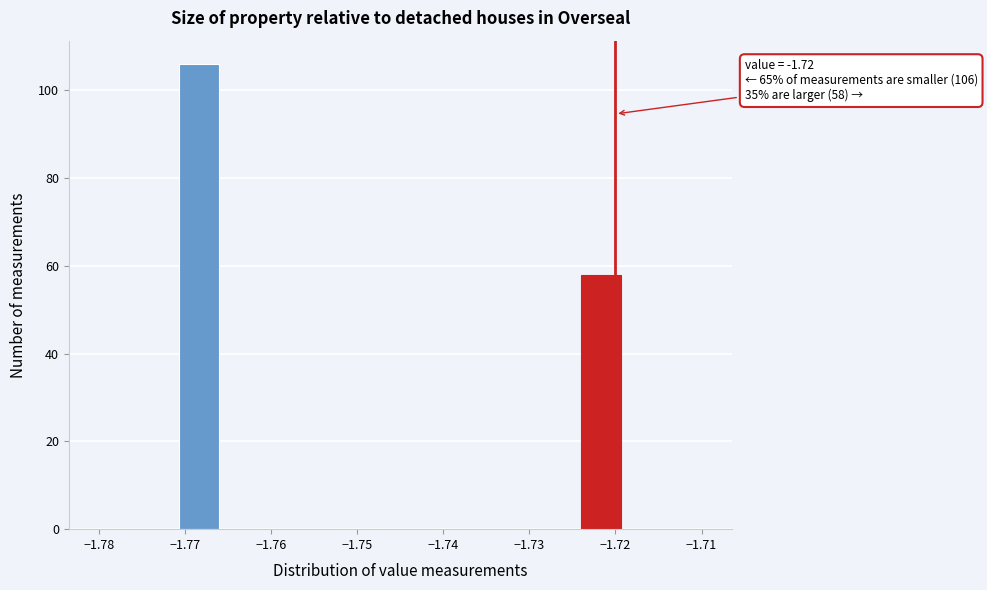

Over which range of the x-axis is the bar tallest?

-1.771 to -1.766